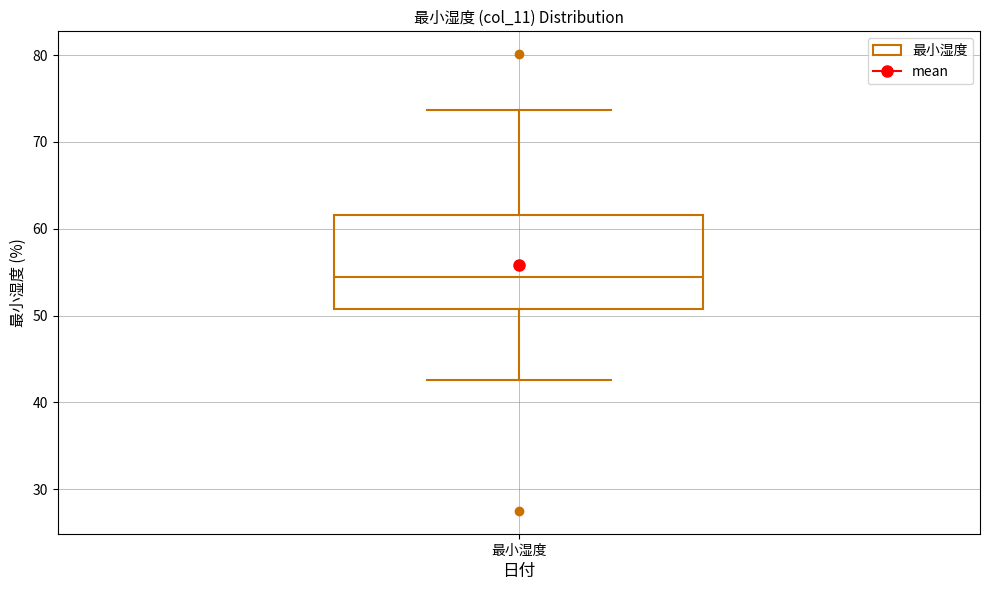

Where does the lower whisker of the box for 最小湿度 end on the y-axis? The values are not printed on the chart, so give them approximately, as read against the axis.

43